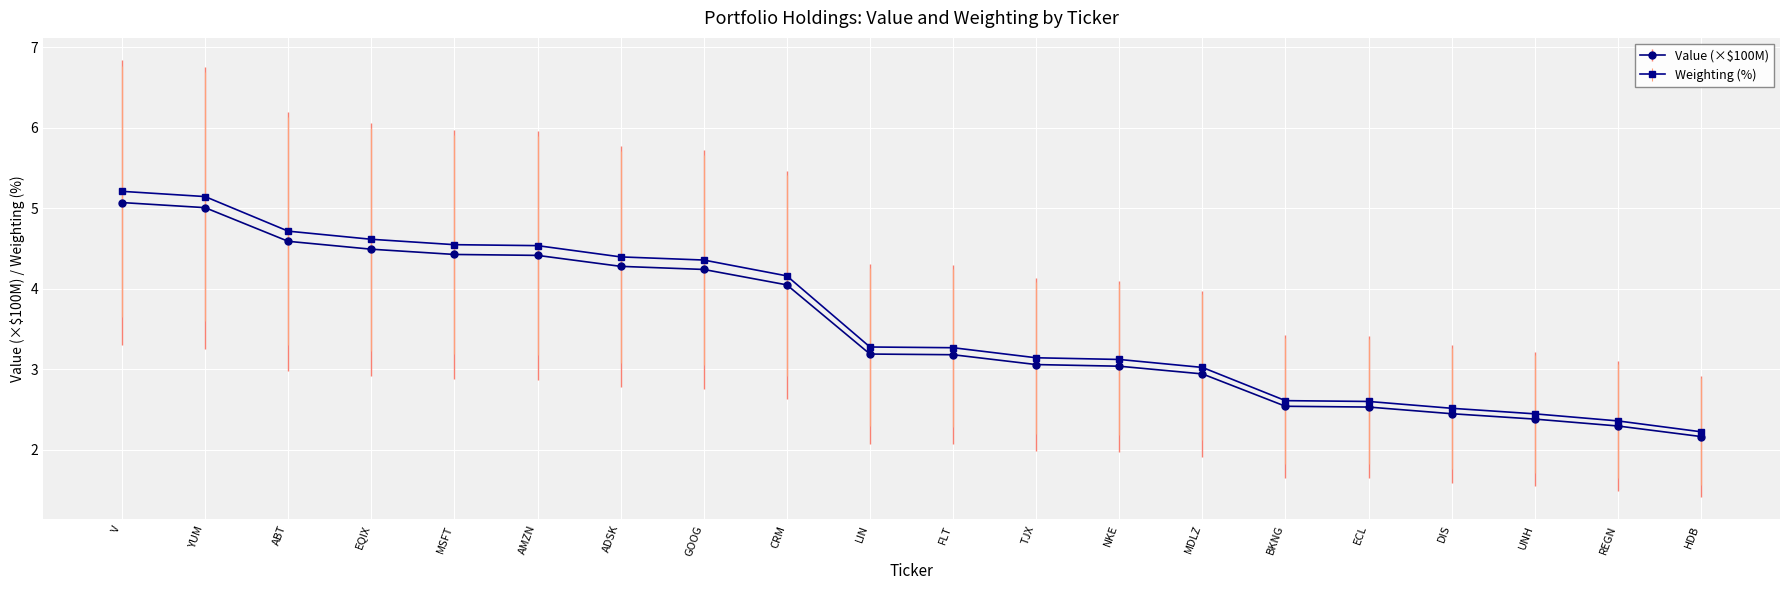

How many lines are shown in the chart?

2